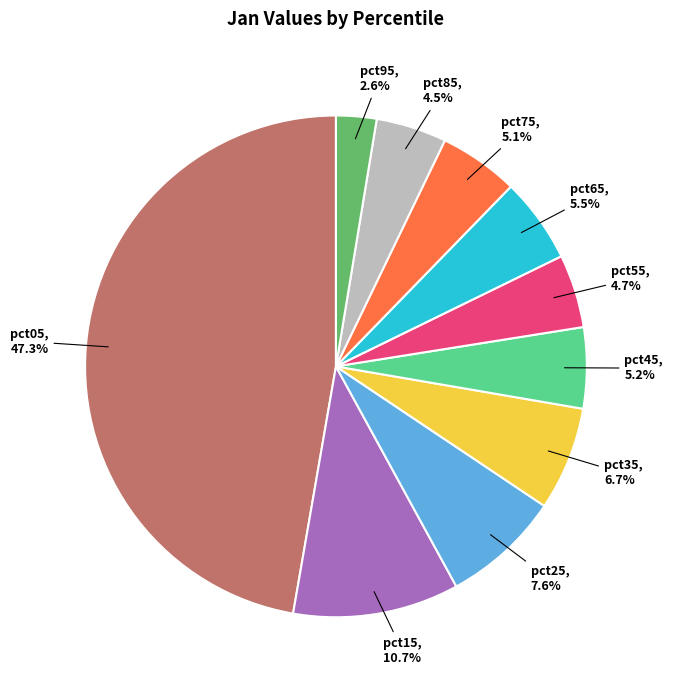

Is there a majority slice in this chart?

No